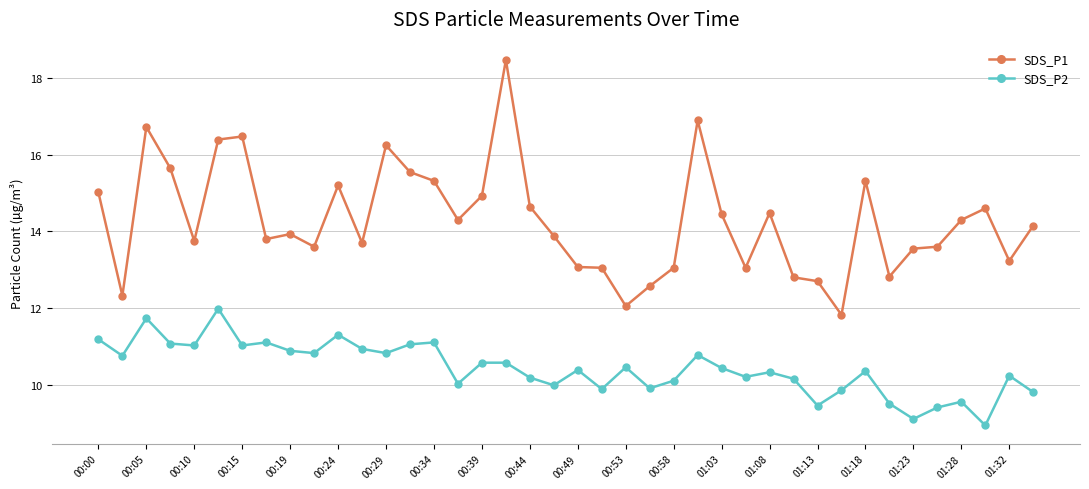

True or false: SDS_P2 has more than 0 interior local peaks.

True